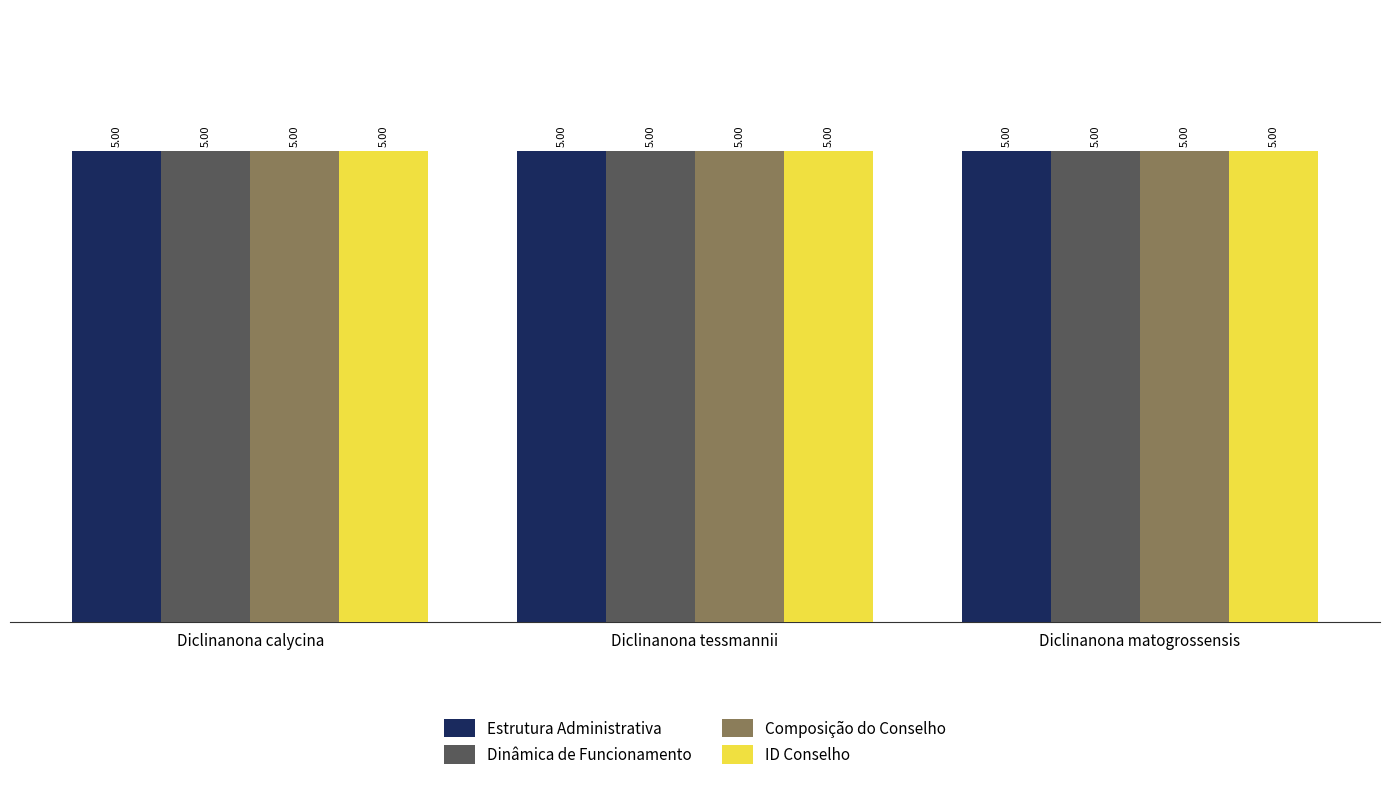

True or false: Composição do Conselho has a value of 5.0 at Diclinanona matogrossensis.

True